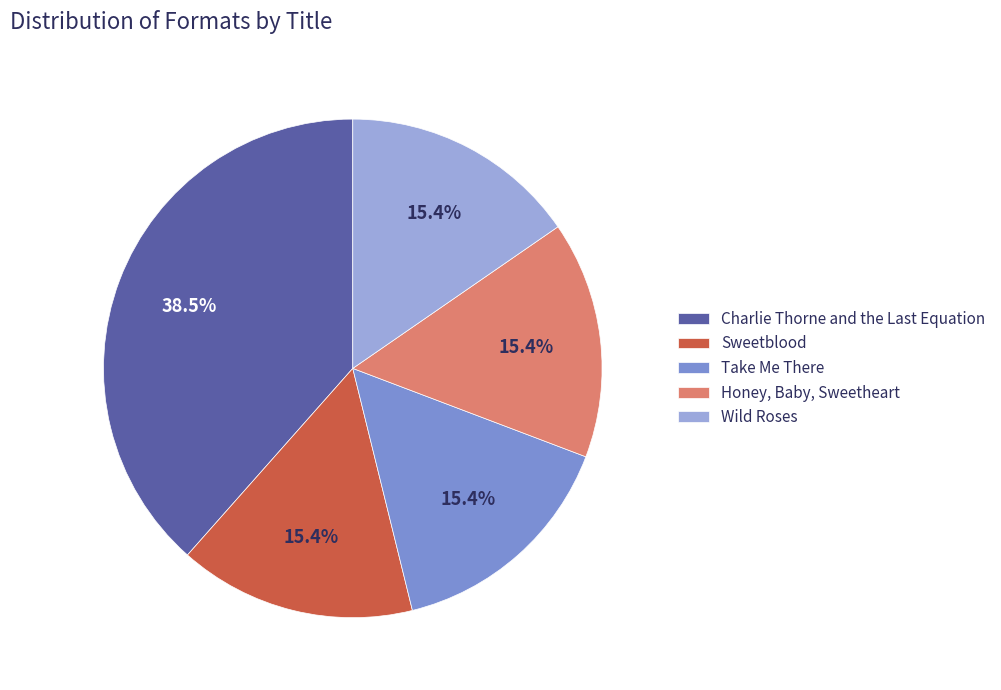

How many slices are in this pie chart?

5